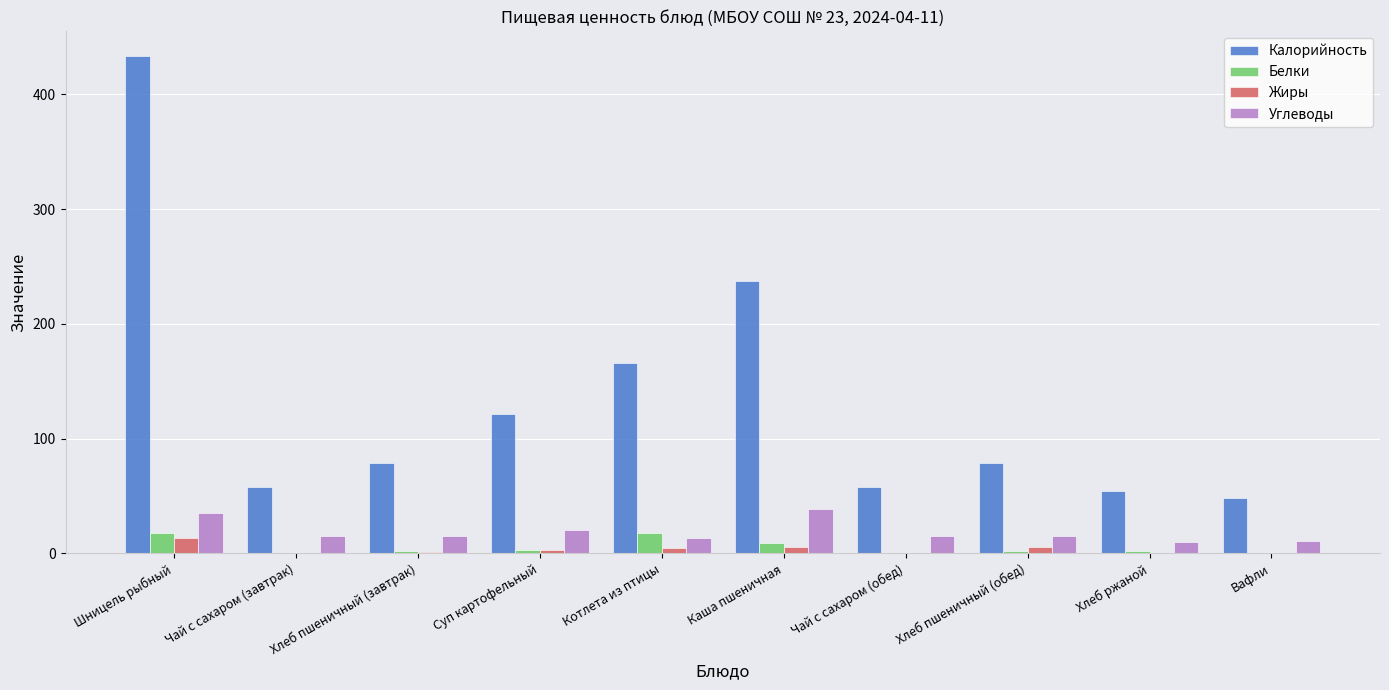

Where does the Жиры series first go above 2?

Шницель рыбный